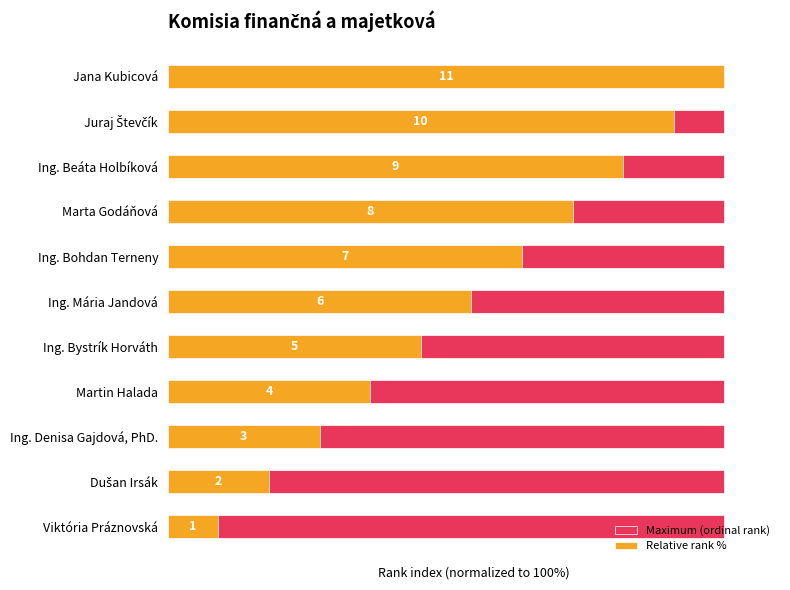

Count the number of categories in the chart.

11